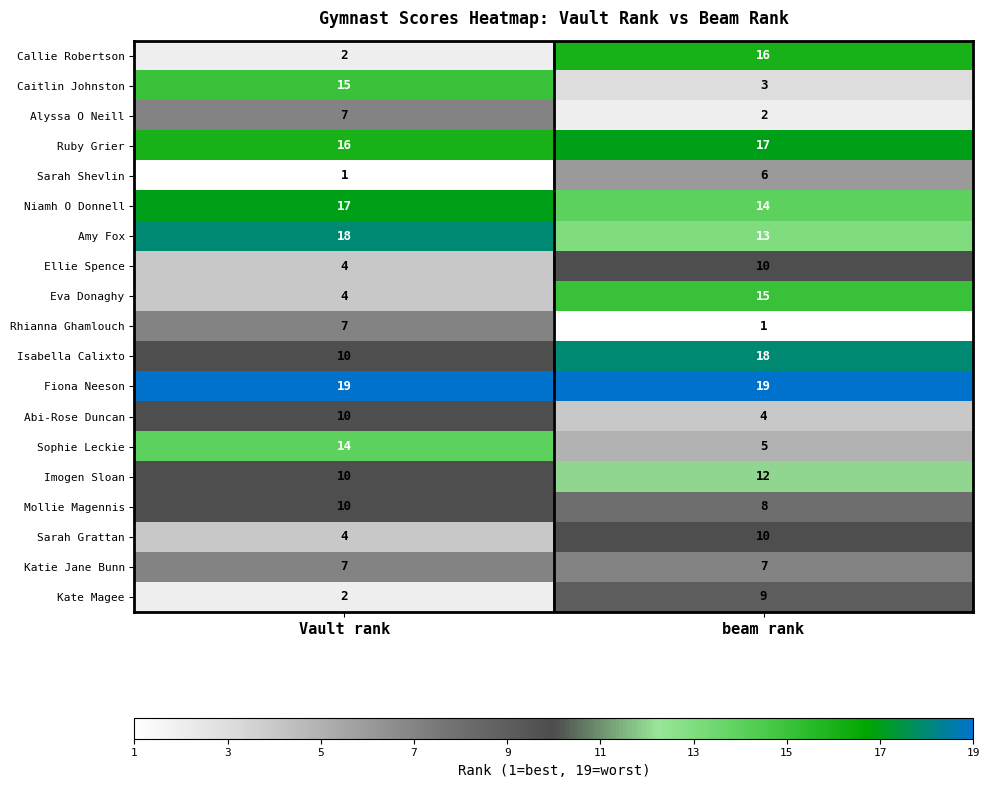

What is the approximate value of Imogen Sloan at Vault rank?

10